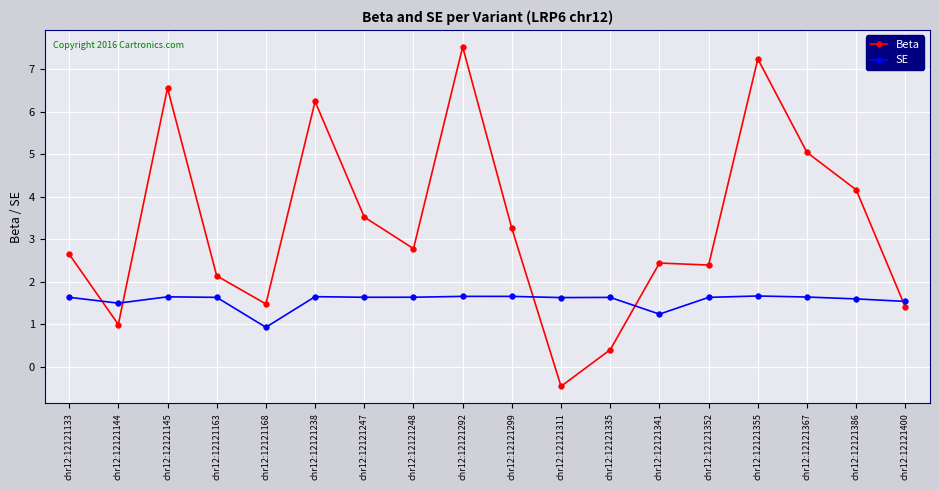

Is it true that Beta equals 3.7 at chr12:12121163?

False